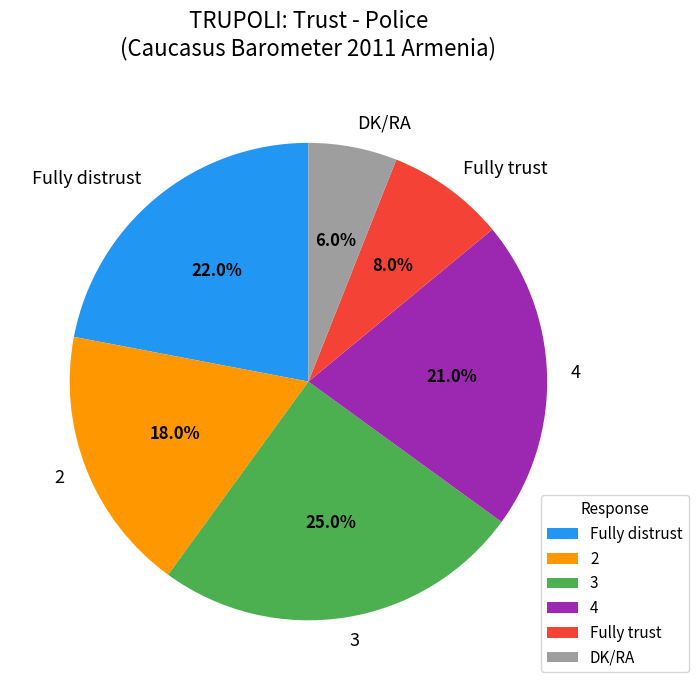

Is there any slice that represents more than half of the pie?

No